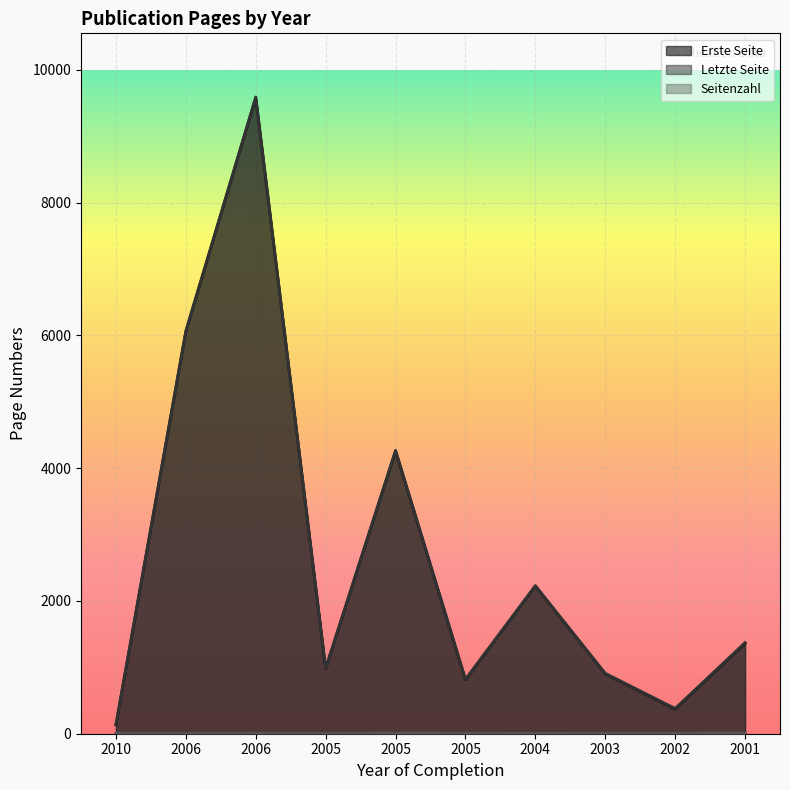

Where does the Erste Seite series first go above 1363?

2006